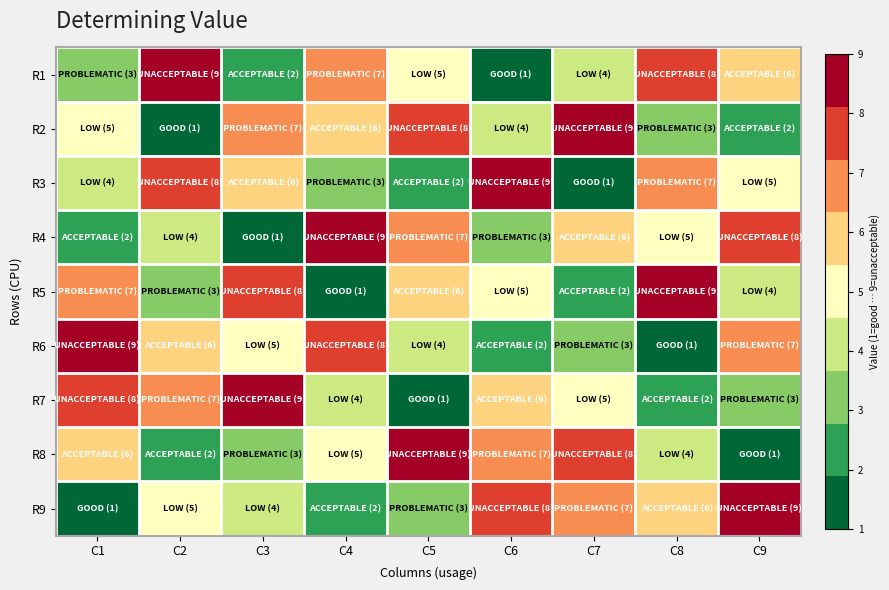

Between C7 and C6, which is larger?

C7